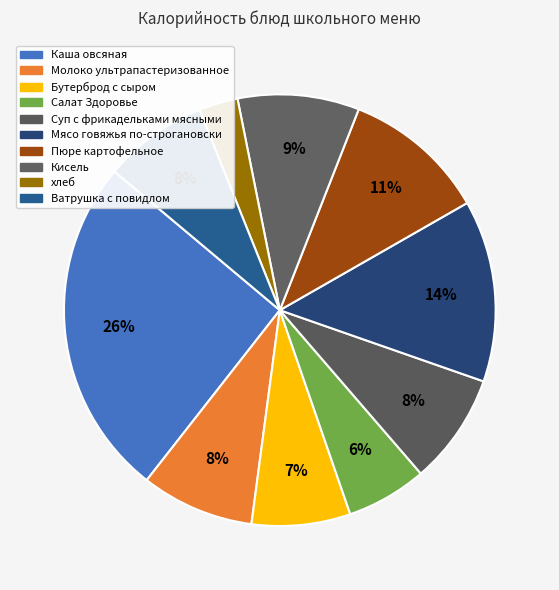

What percentage is the Мясо говяжья по-строгановски slice, to the nearest percent?

14%